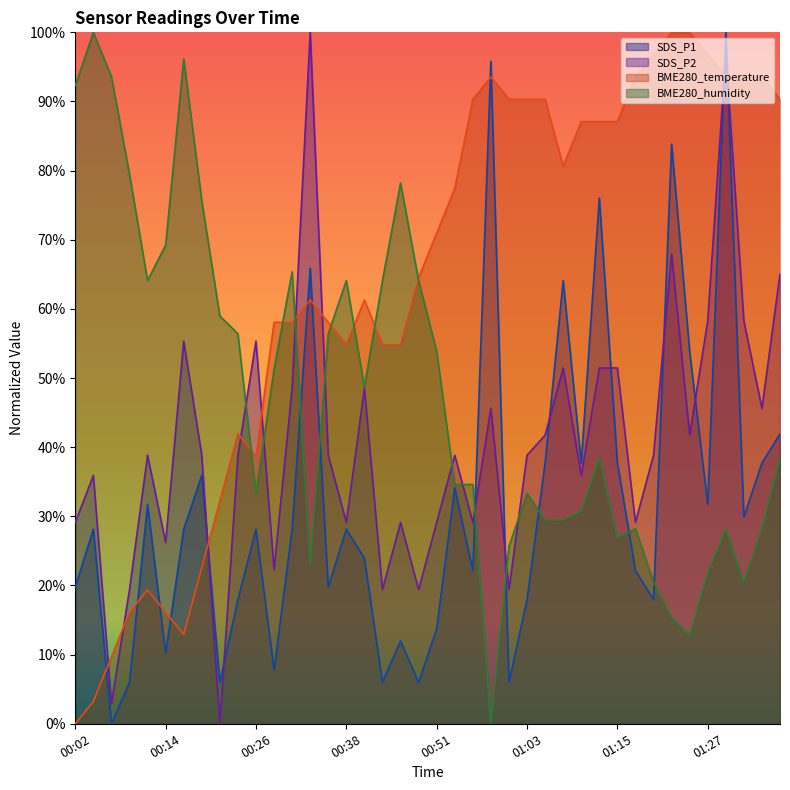

Which series changed the most between 00:12 and 01:35?

BME280_temperature